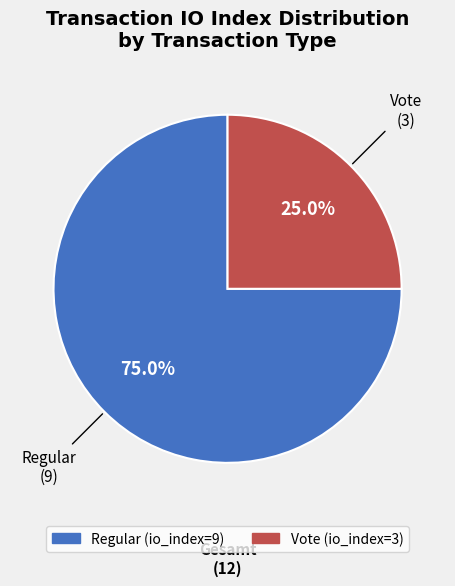

Does any single category account for the majority?

Yes